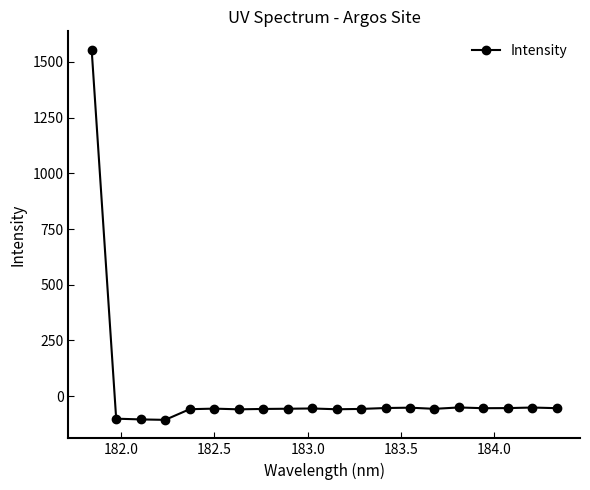

True or false: the data has more than 2 interior local peaks.

True